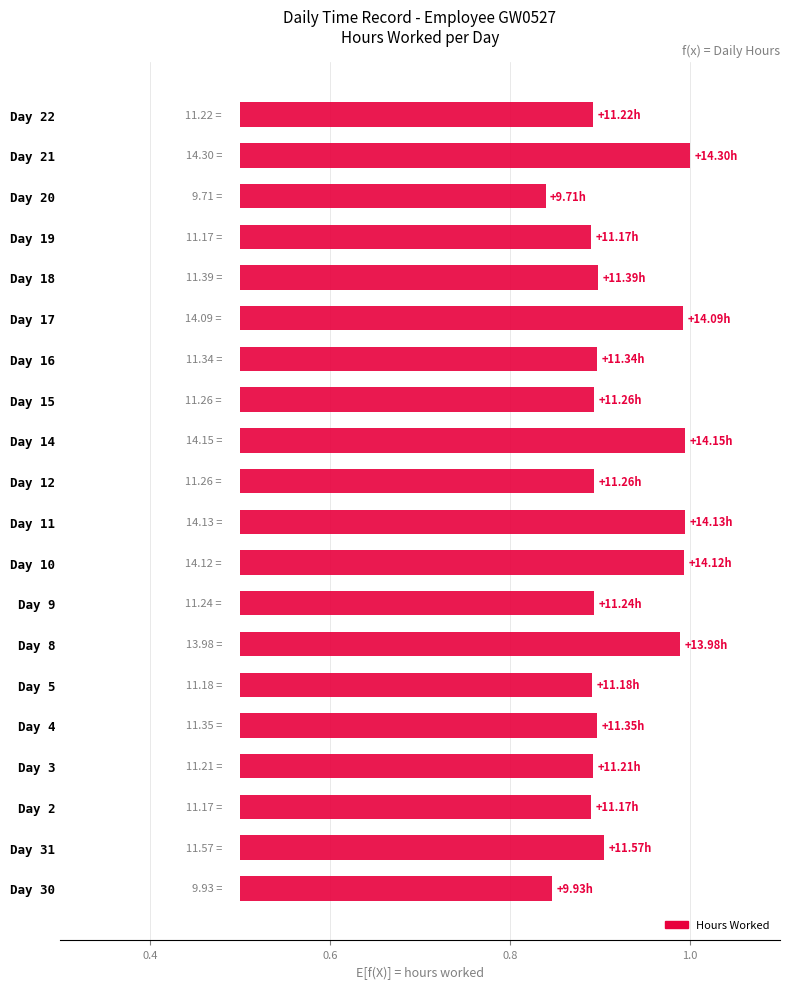

Count the number of categories in the chart.

20